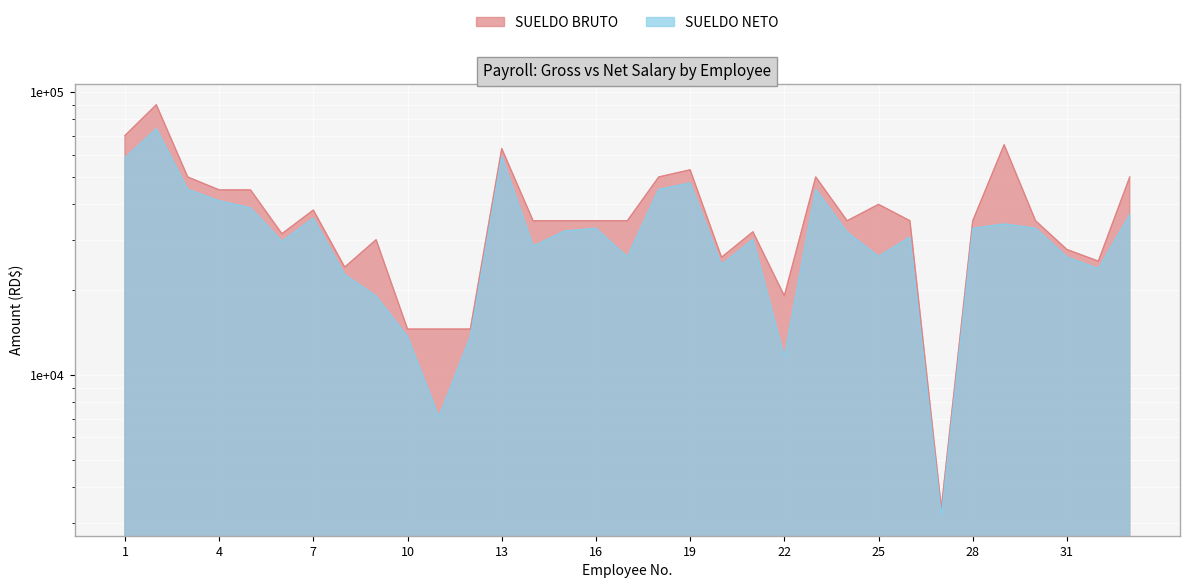

List the series in order of their overall mean, highest first.

SUELDO BRUTO, SUELDO NETO